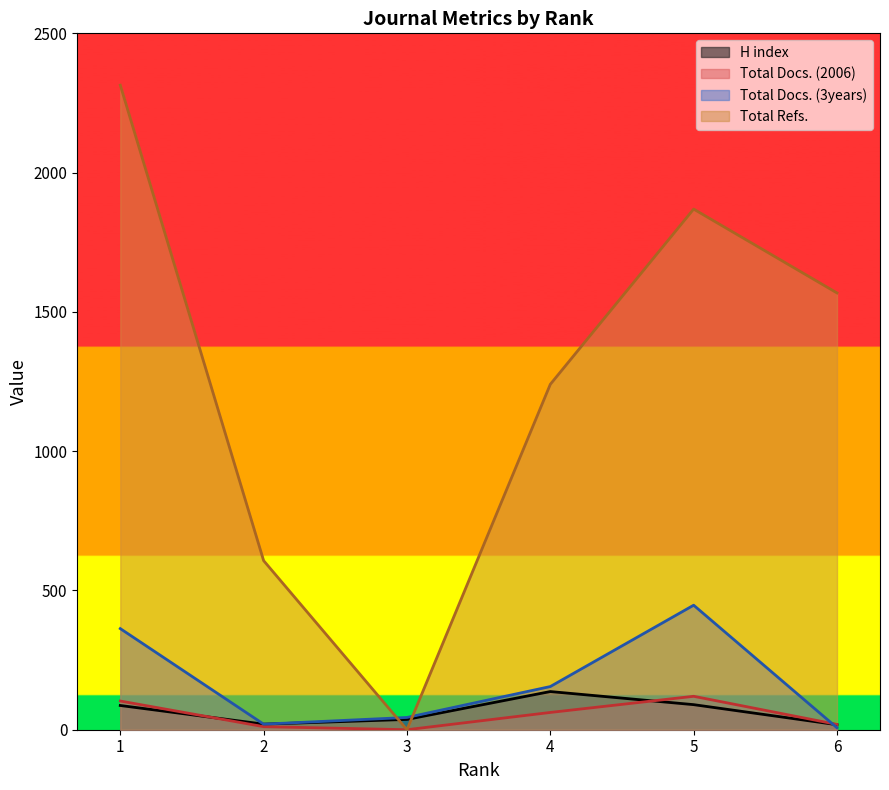

At which category does Total Docs. (3years) reach its first local peak?

5